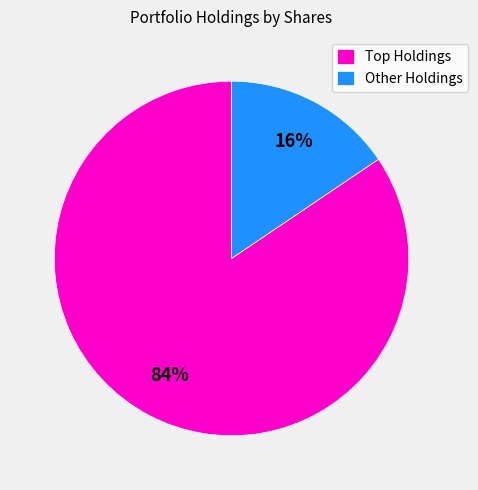

Is there a majority slice in this chart?

Yes